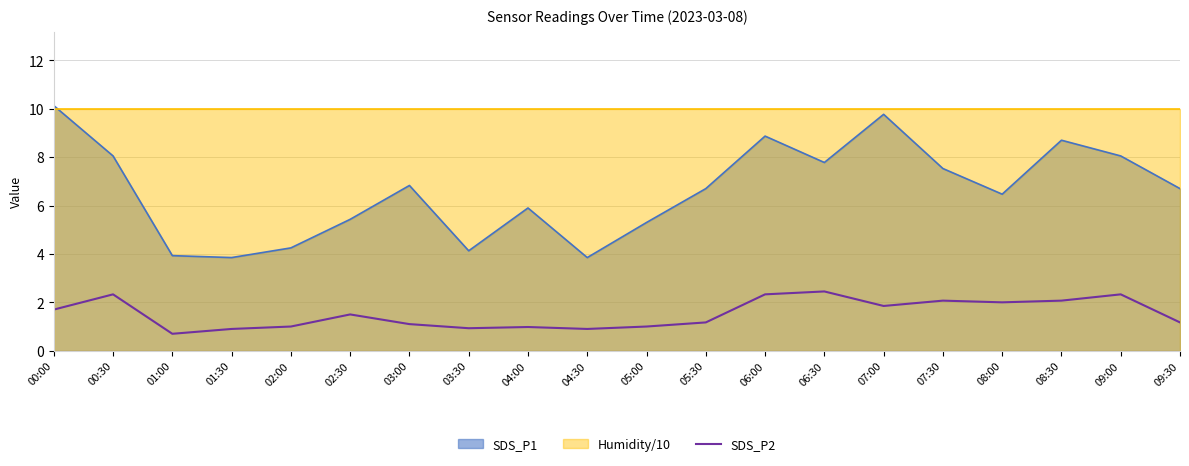

How many interior local peaks (higher than both neighbors) does the data have?

6